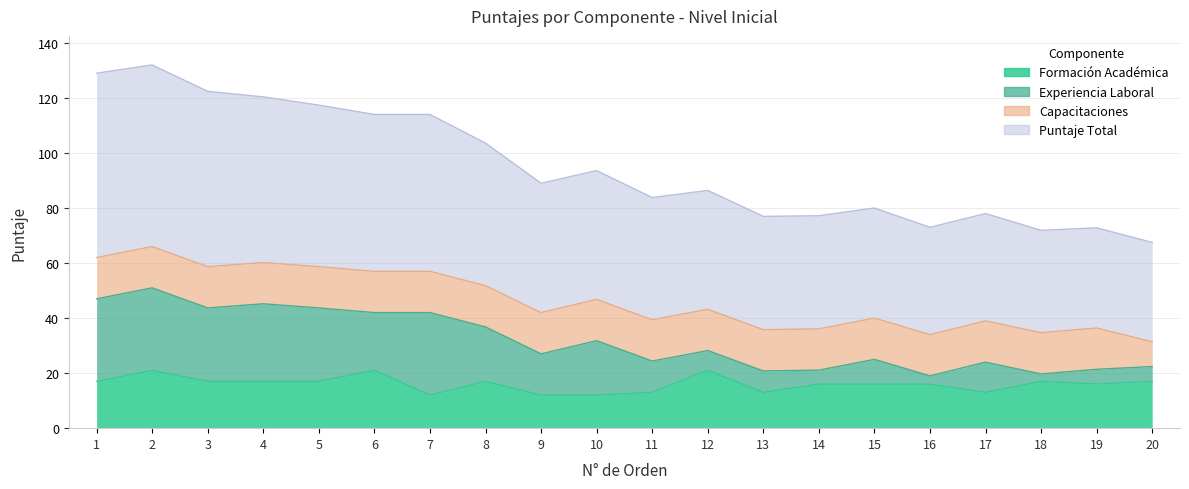

True or false: Puntaje Total and Formación Académica cross at least once.

False